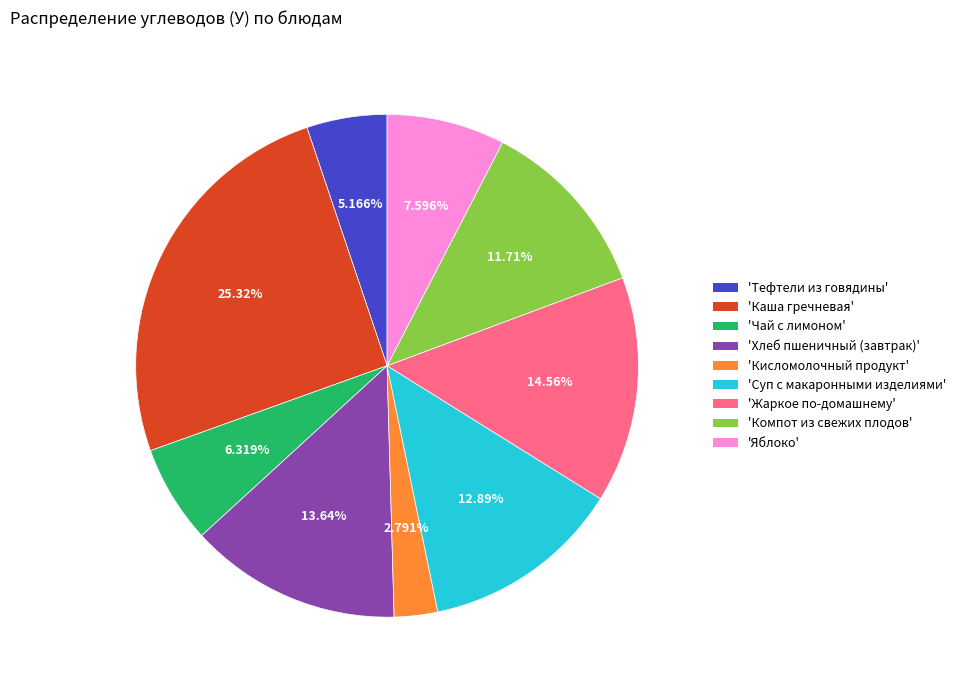

Is the sum of 'Компот из свежих плодов' and 'Суп с макаронными изделиями' greater than half?

No